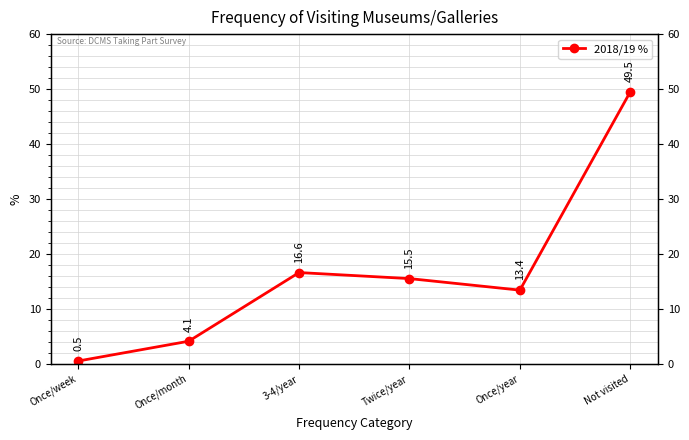

List the labels in order of value, largest first.

Not visited, 3-4/year, Twice/year, Once/year, Once/month, Once/week